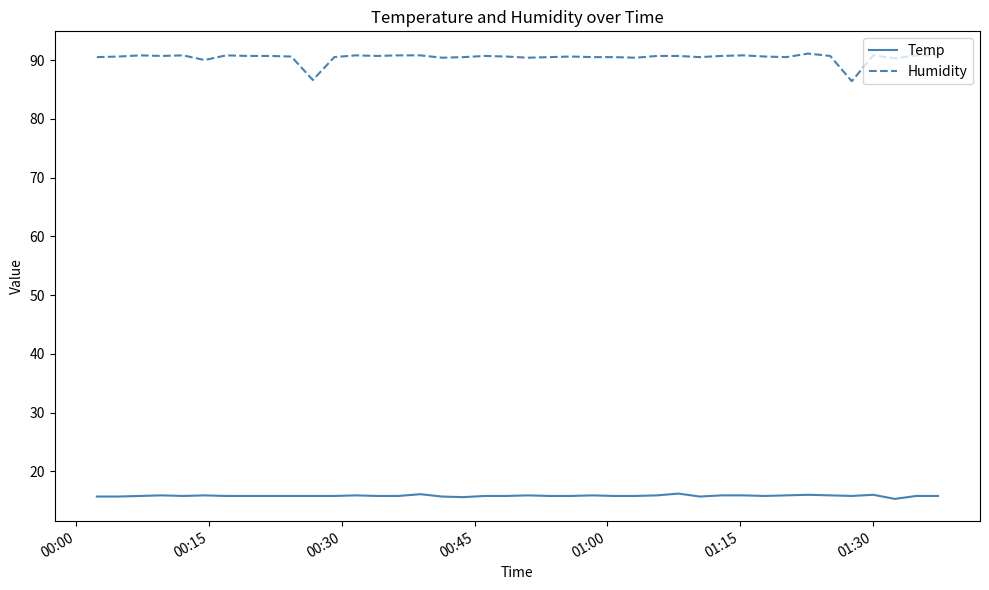

What is the highest value of the Humidity series?

91.1